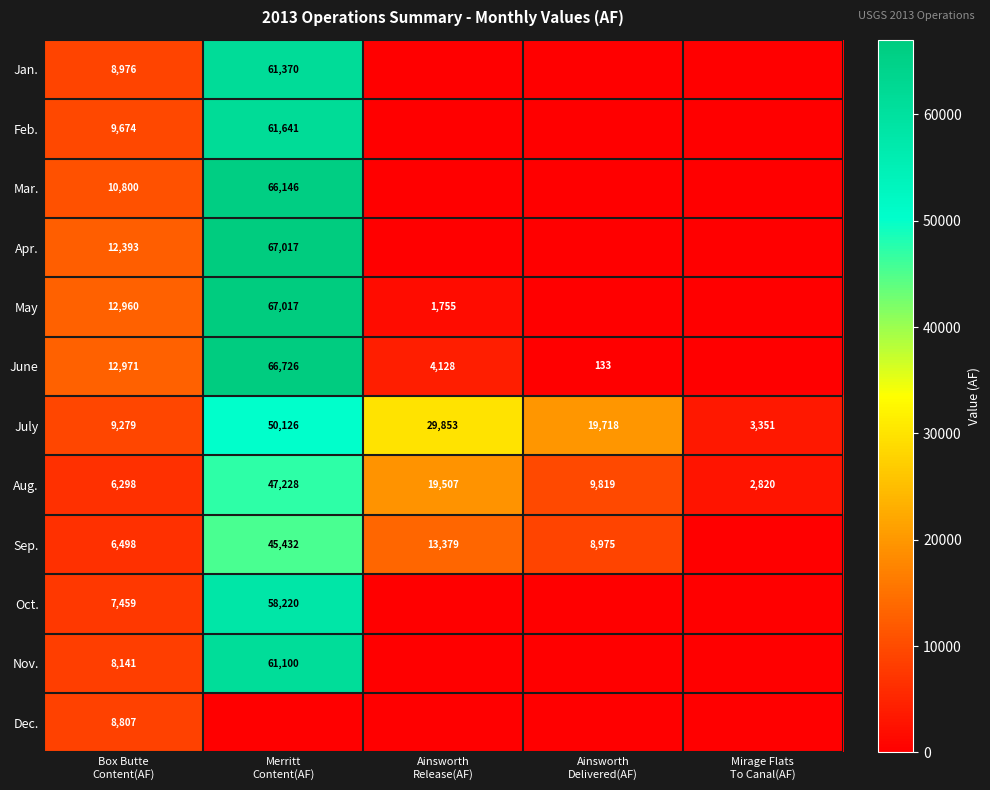

What is the average value of the July series?

22465